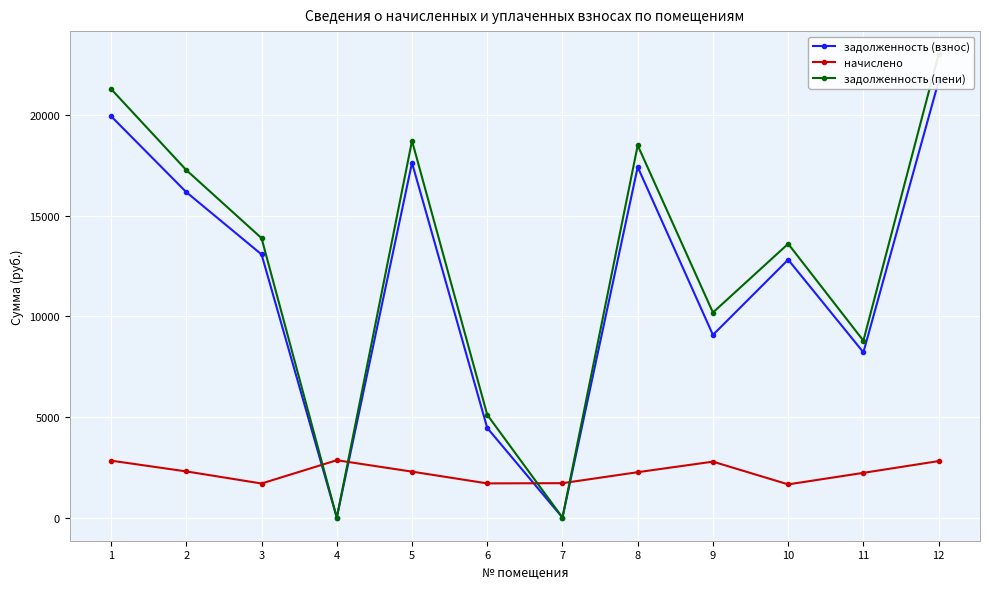

Is it true that задолженность (взнос) equals -7683.5 at 7?

False